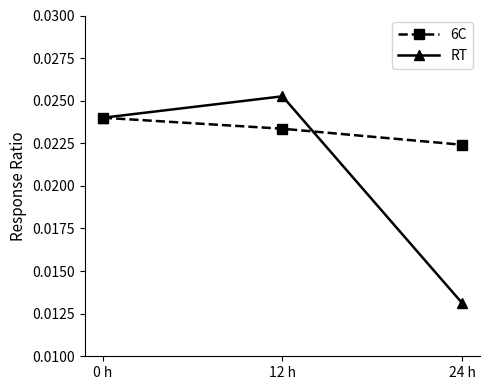

What position from the left is 0 h?

1